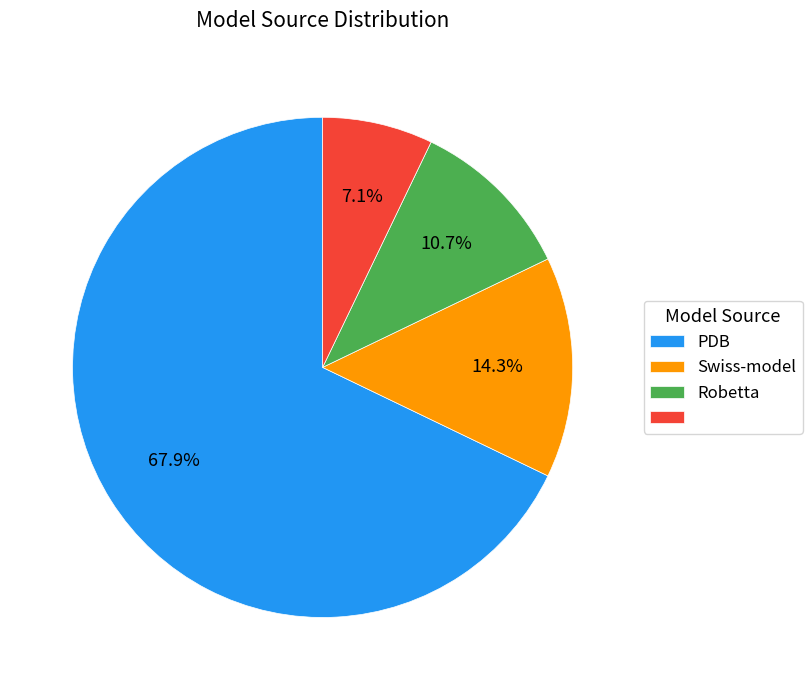

Is there a majority slice in this chart?

Yes